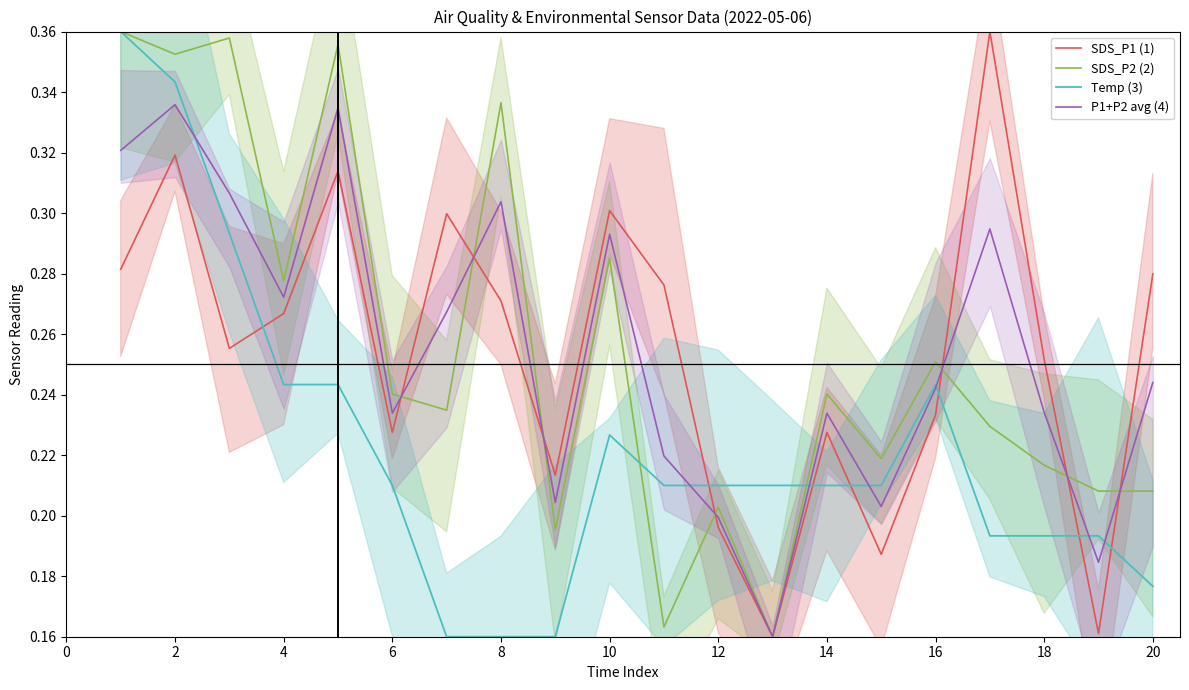

Which series ends up on top after the final intersection of Temp (3) and SDS_P1 (1)?

SDS_P1 (1)